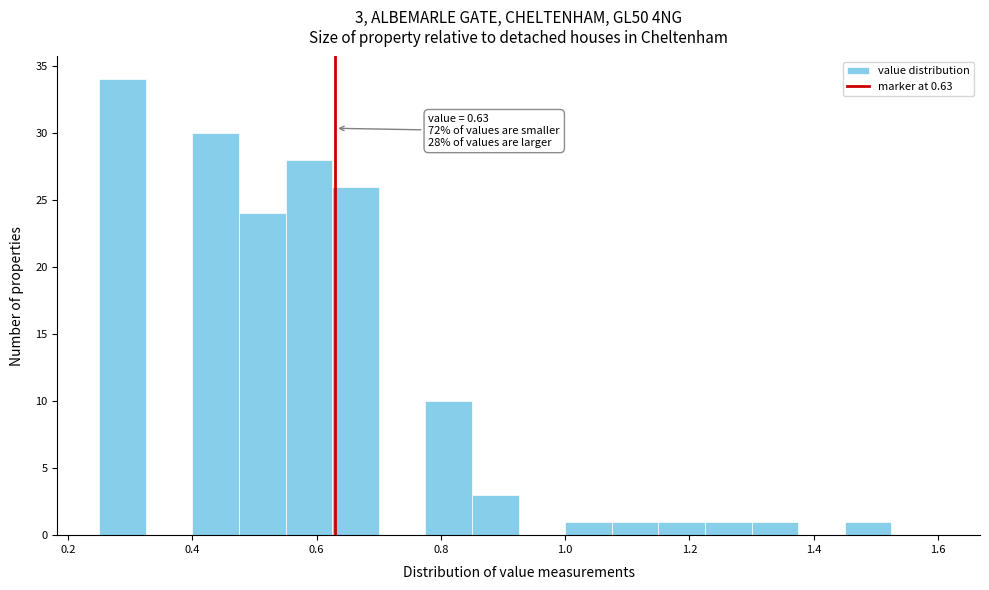

Around what value on the x-axis is the tallest bar? Give the approximate position of its centre, as read against the axis.

0.28